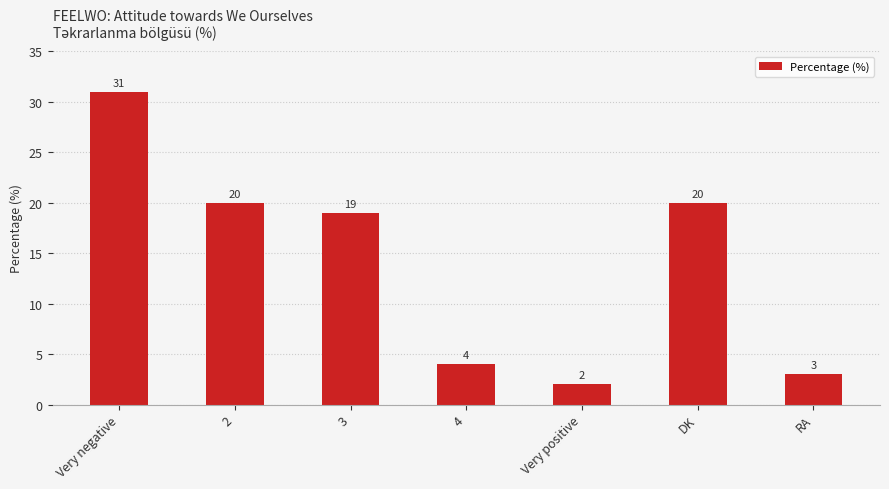

Count the number of categories in the chart.

7